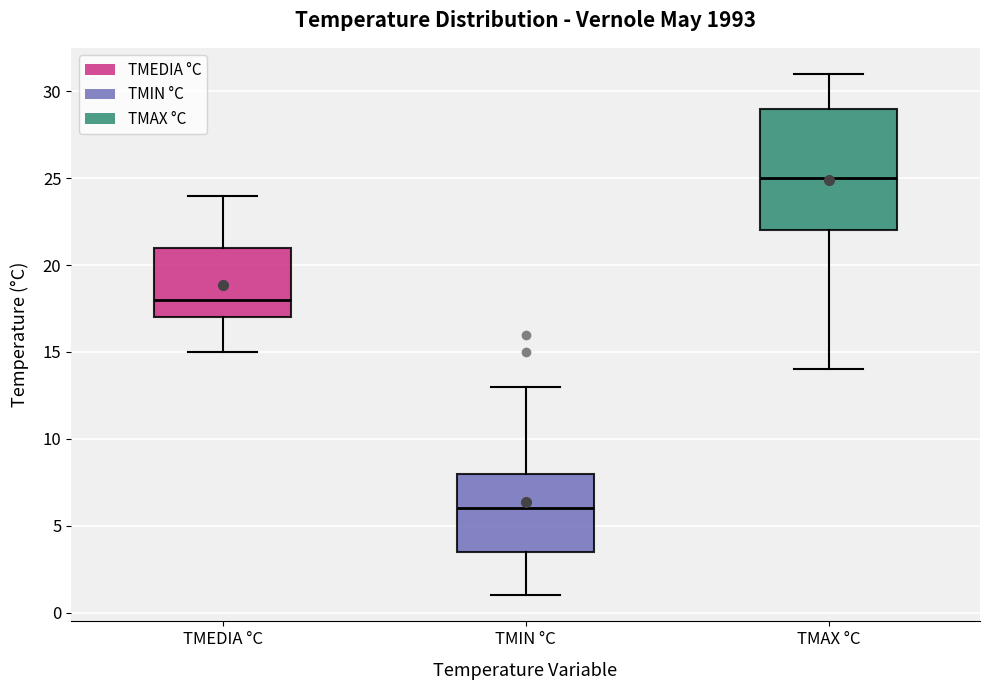

Reading left to right, read every box against the y-axis: the position of its median line, the range the box covers, and the ends of its whiskers. The values are not printed on the chart, so give them approximately, as read against the axis.

TMEDIA °C: median 18.0, box 17.0 to 21.0, whiskers 15.0 to 24.0
TMIN °C: median 6.0, box 3.5 to 8.0, whiskers 1.0 to 13.0
TMAX °C: median 25.0, box 22.0 to 29.0, whiskers 14.0 to 31.0